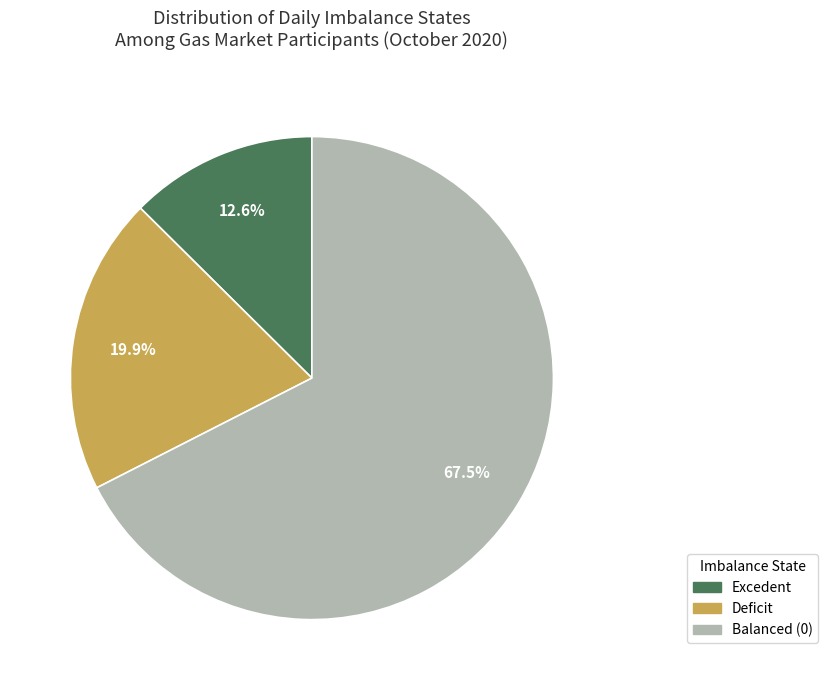

Is there a majority slice in this chart?

Yes